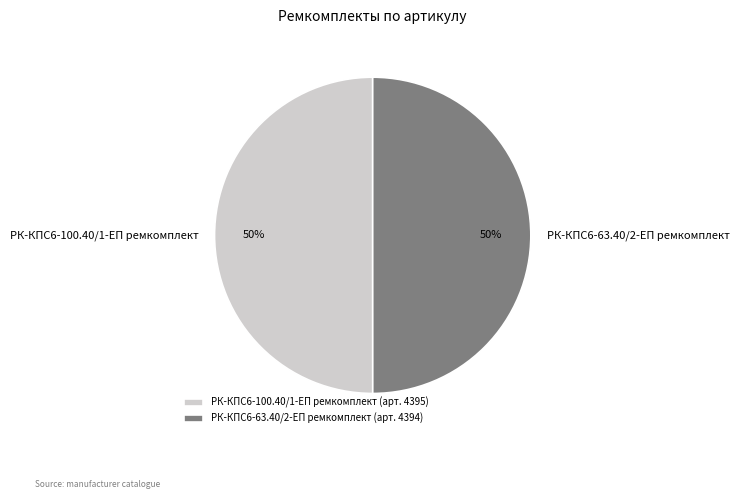

To the nearest percent, what portion does РК-КПС6-100.40/1-ЕП ремкомплект represent?

50%